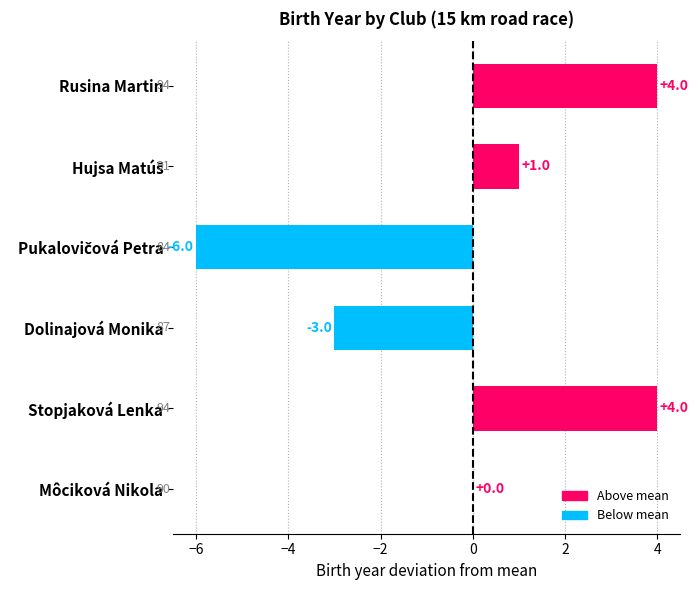

At which label is the value closest to -1?

Môciková Nikola